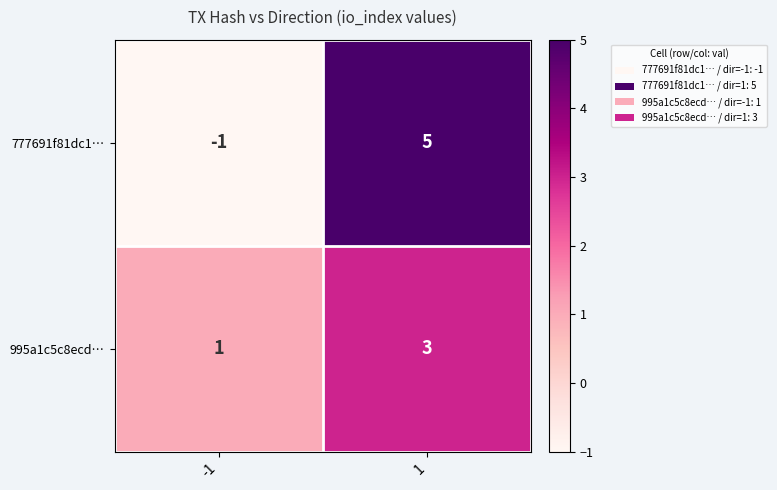

What is the difference between the highest and lowest values at -1?

2